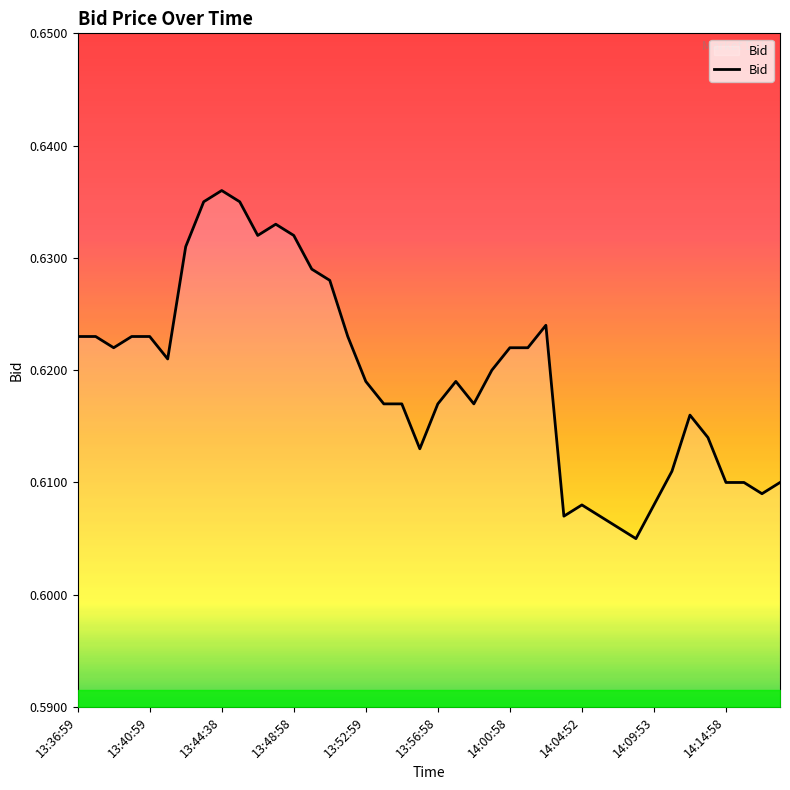

How many lines are shown in the chart?

1